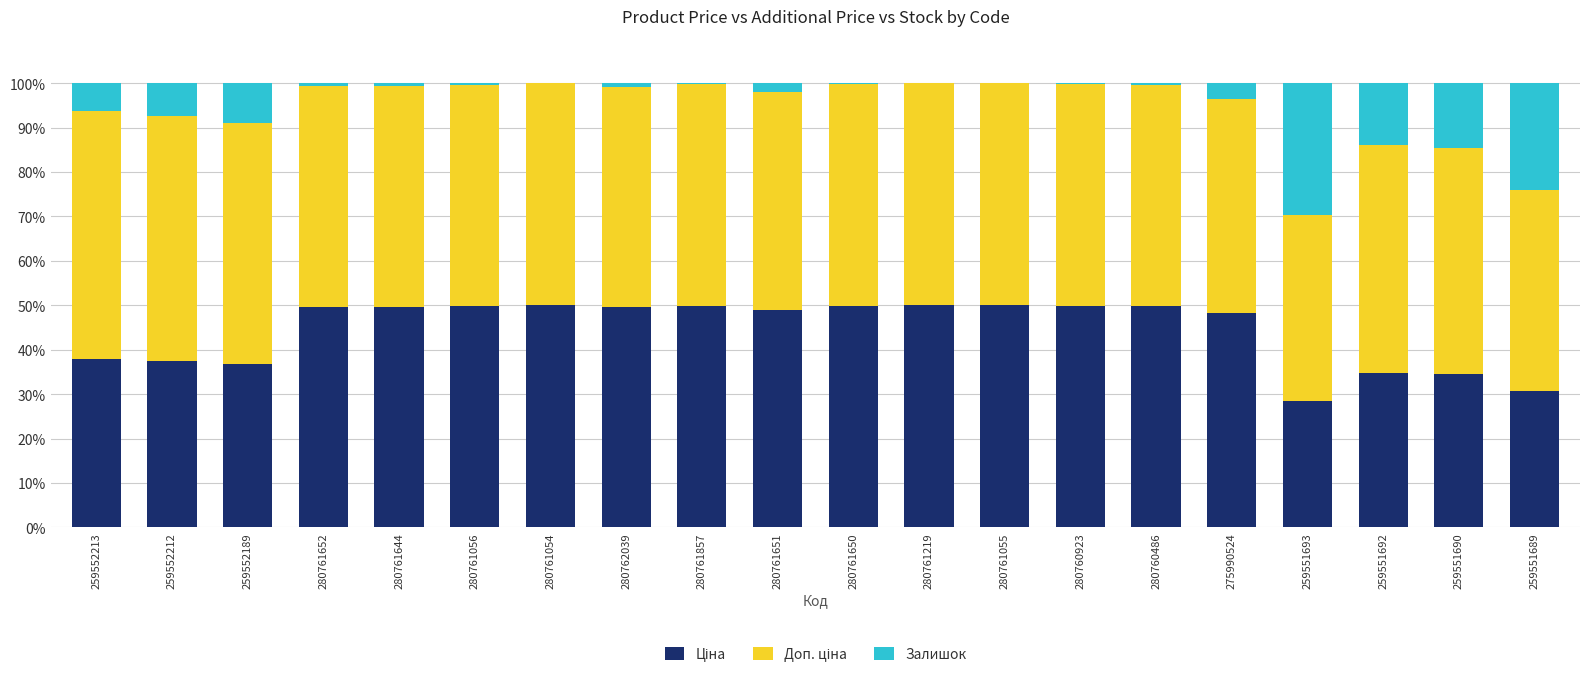

What is the total value across all series at 259552212?

100.0